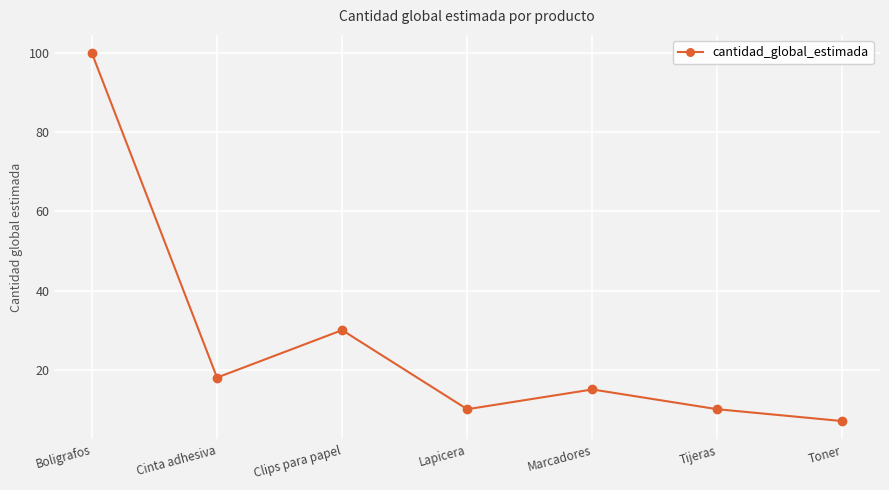

What is the smallest value displayed?

7